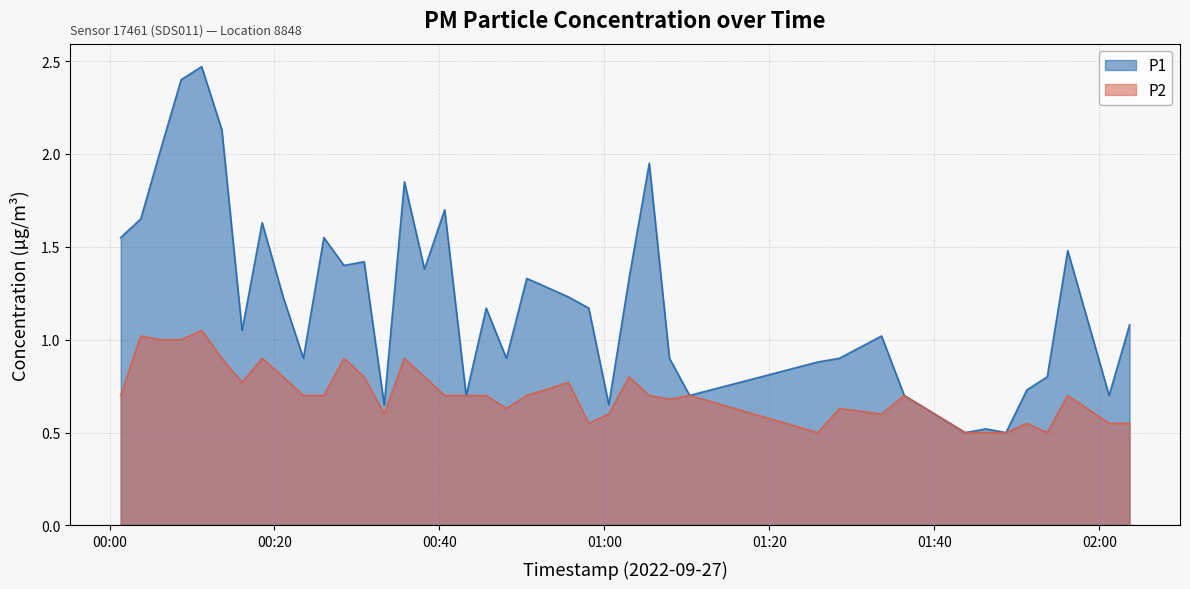

True or false: P1 and P2 intersect in this chart.

False